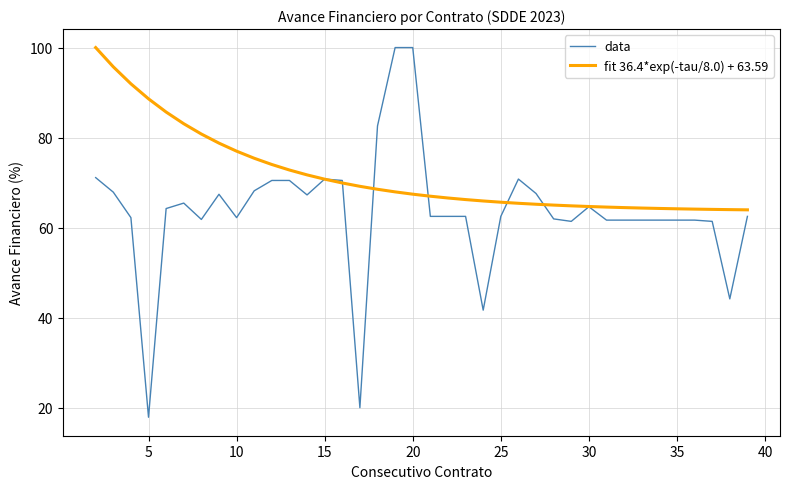

List the series in order of their overall mean, lowest first.

data, fit 36.4*exp(-tau/8.0) + 63.59